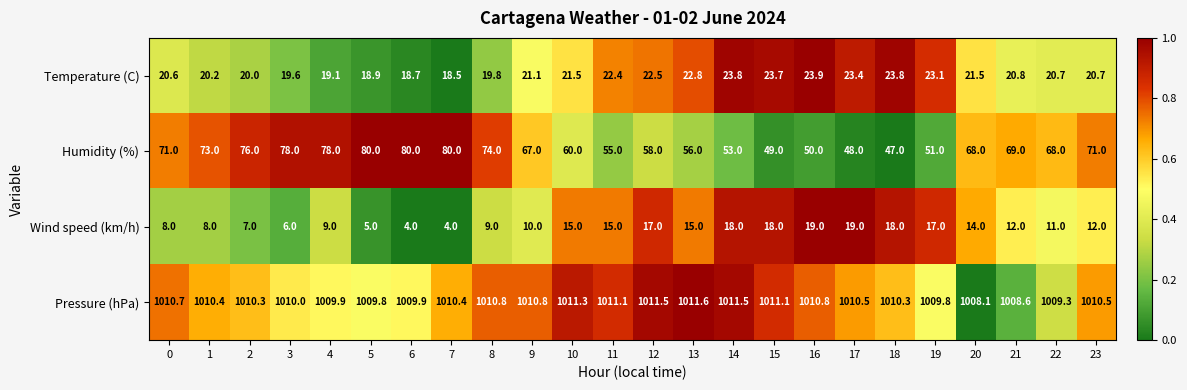

Is the value of Temperature (C) at 15 greater than the value of Humidity (%) at 16?

No